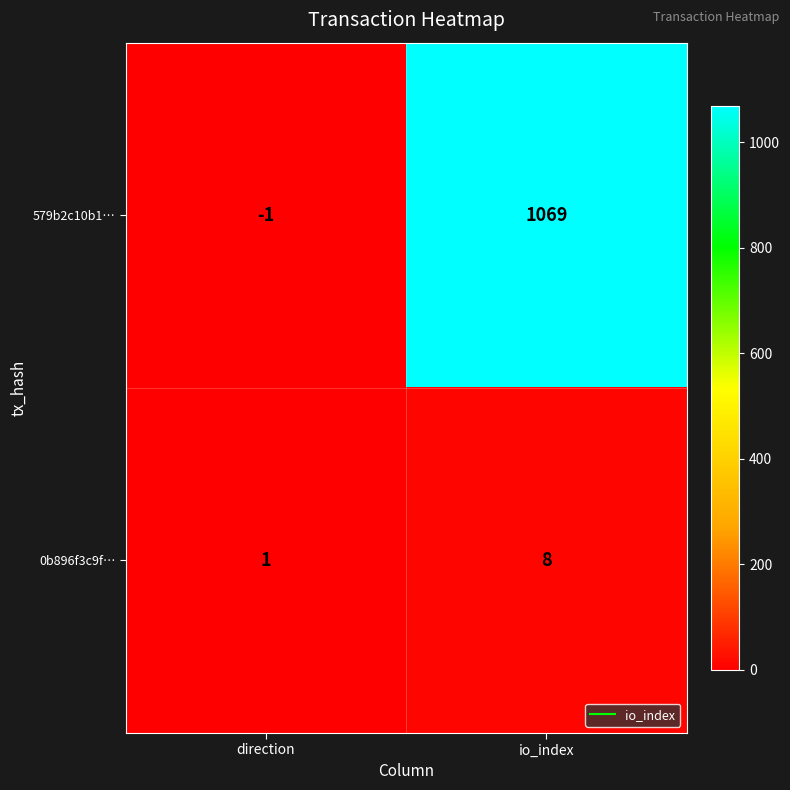

How many series are shown in this chart?

2